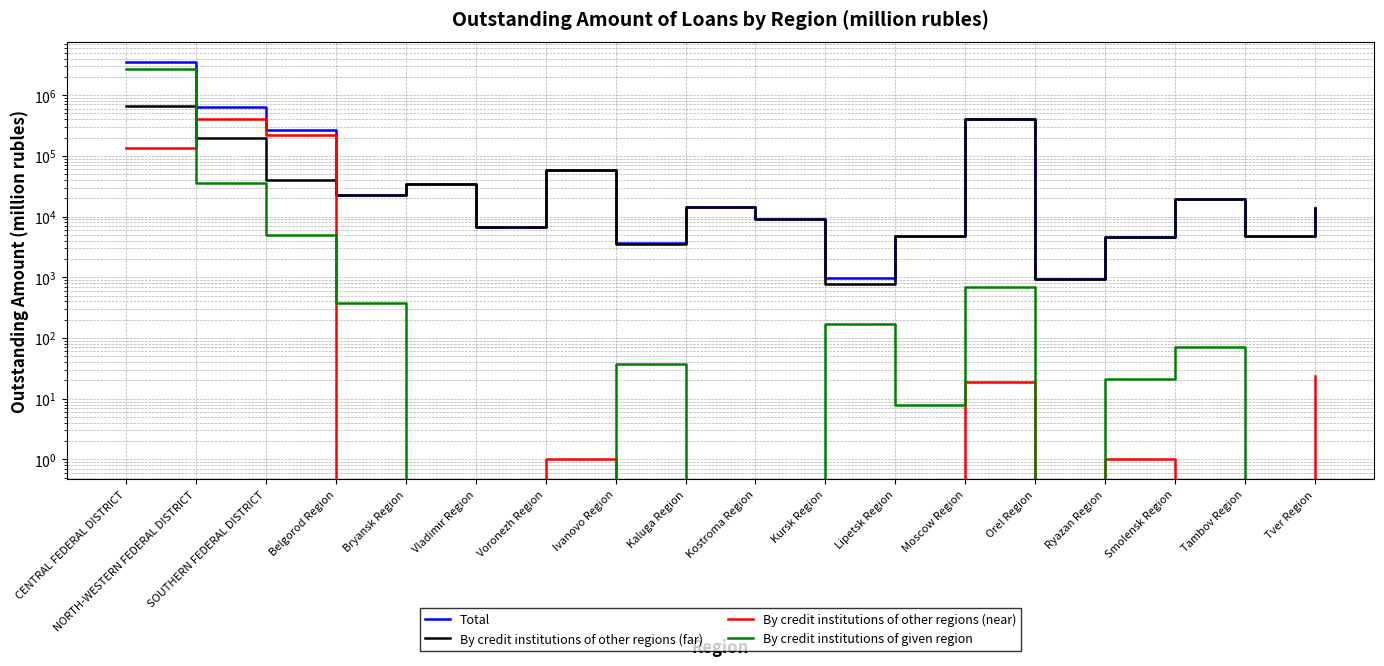

Which category has the lowest value in the By credit institutions of other regions (far) series?

Kursk Region